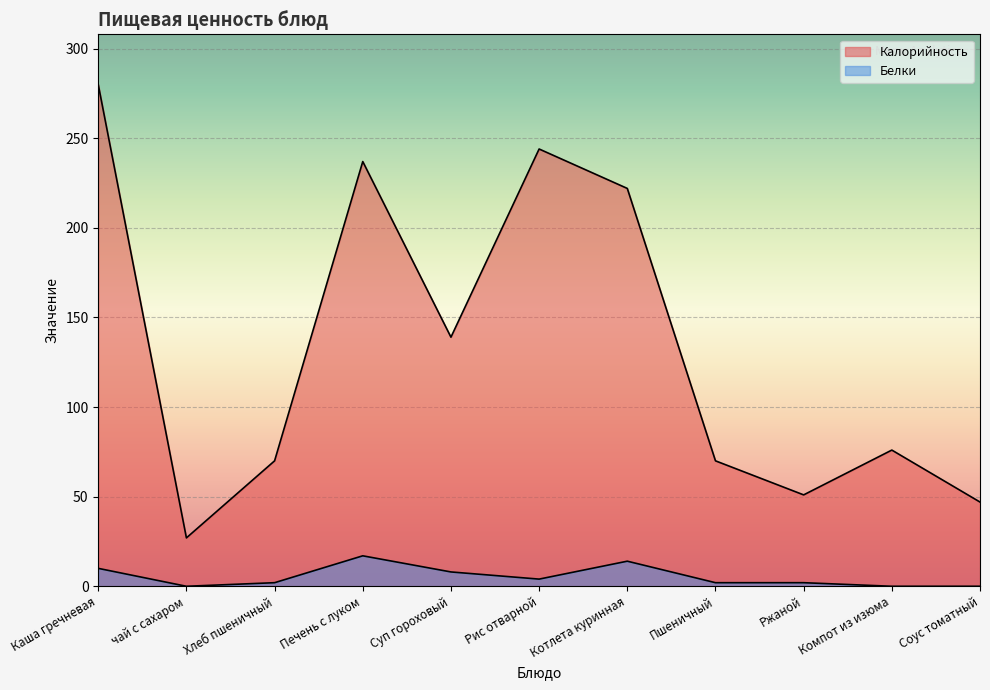

What is the difference between the Белки values at Каша гречневая and Компот из изюма?

10